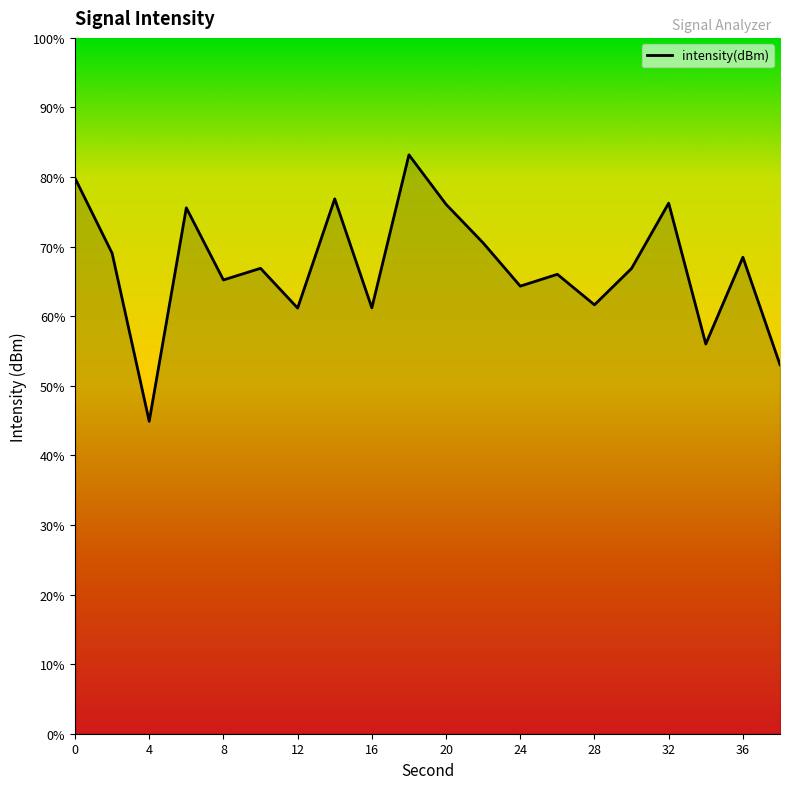

How many data points does each series have?

20